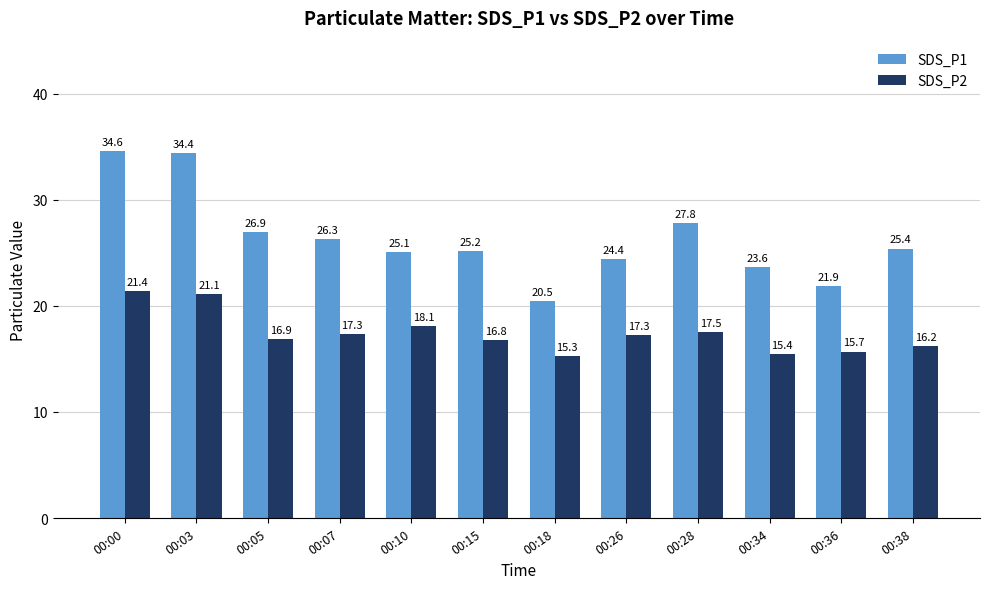

At how many categories does at least one series exceed 31?

2